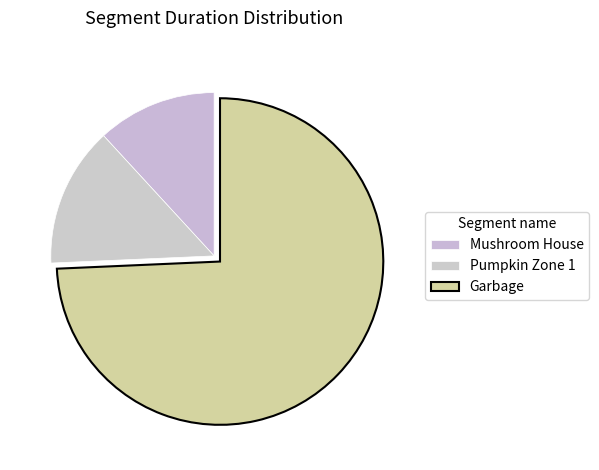

Approximately how many times larger is the value at Mushroom House compared to Garbage?

0.2